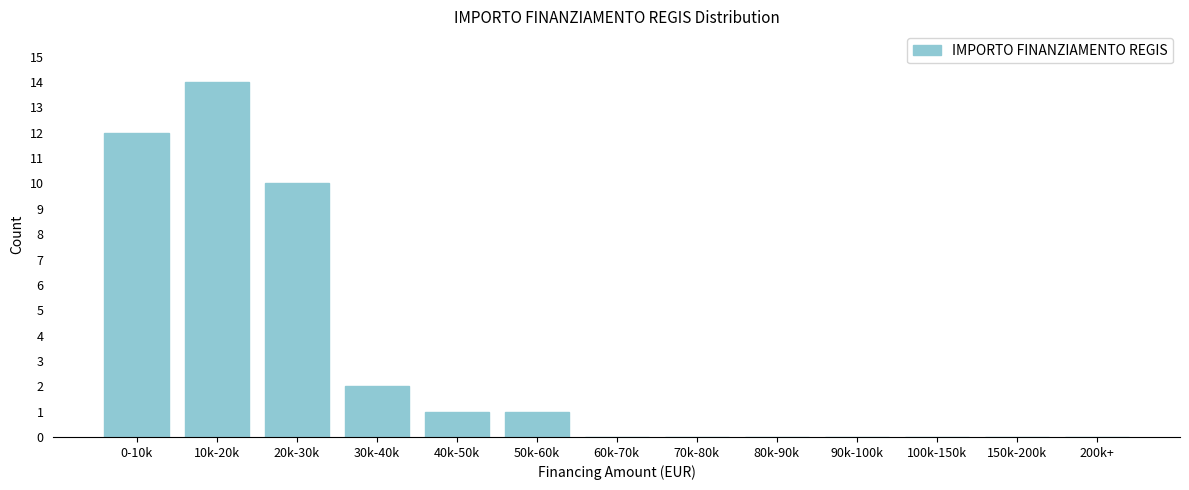

Reading right to left, list all the values displayed in this chart.

200k+=0	150k-200k=0	100k-150k=0	90k-100k=0	80k-90k=0	70k-80k=0	60k-70k=0	50k-60k=1	40k-50k=1	30k-40k=2	20k-30k=10	10k-20k=14	0-10k=12